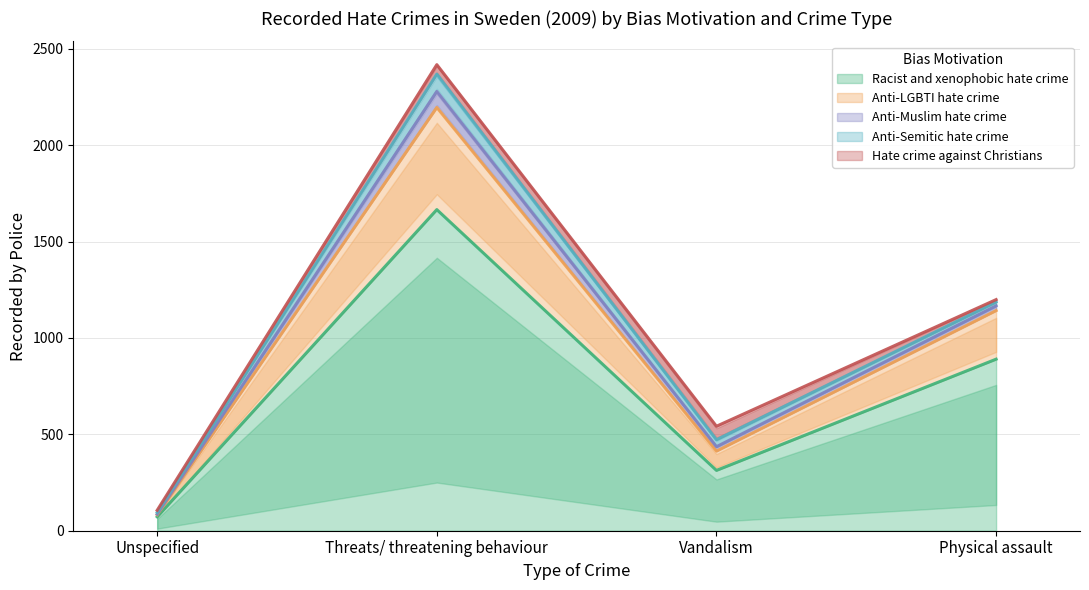

What is the minimum value for Racist and xenophobic hate crime?

72